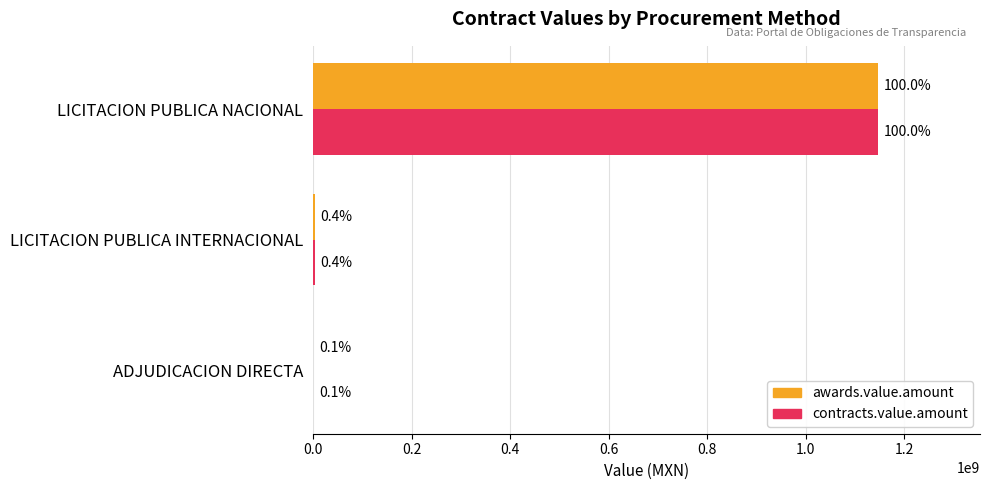

What are all the series names shown in the legend?

awards.value.amount, contracts.value.amount